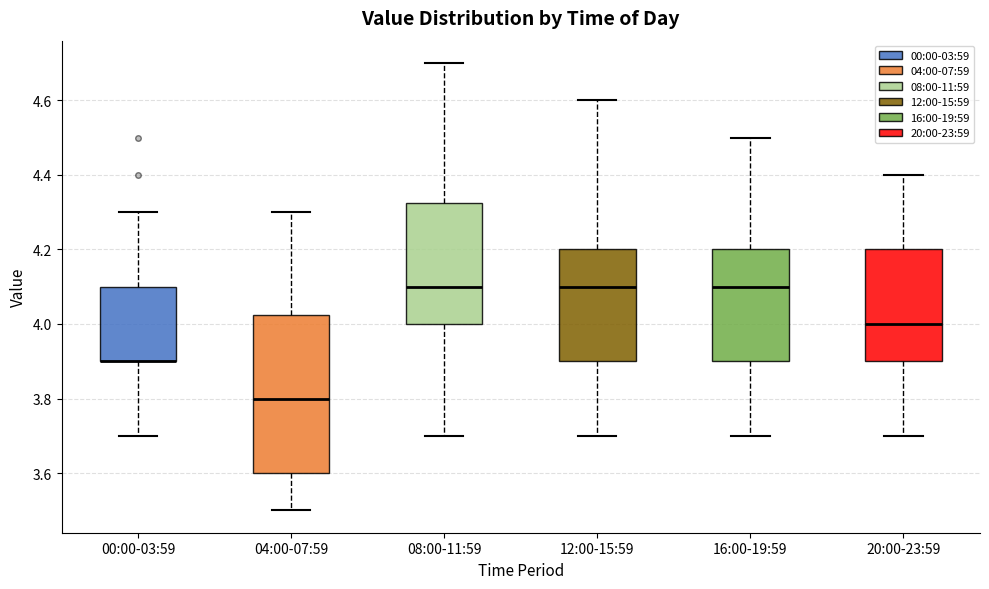

Reading left to right, read every box against the y-axis: the position of its median line, the range the box covers, and the ends of its whiskers. The values are not printed on the chart, so give them approximately, as read against the axis.

00:00-03:59: median 3.90 (drawn on the box's lower edge), box 3.90 to 4.10, whiskers 3.70 to 4.30
04:00-07:59: median 3.80, box 3.60 to 4.02, whiskers 3.50 to 4.30
08:00-11:59: median 4.10, box 4.00 to 4.32, whiskers 3.70 to 4.70
12:00-15:59: median 4.10, box 3.90 to 4.20, whiskers 3.70 to 4.60
16:00-19:59: median 4.10, box 3.90 to 4.20, whiskers 3.70 to 4.50
20:00-23:59: median 4.00, box 3.90 to 4.20, whiskers 3.70 to 4.40